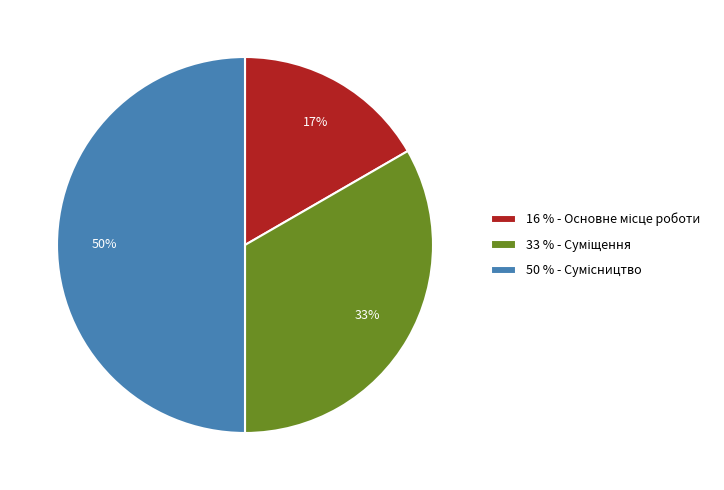

To the nearest percent, what is the average slice percentage?

33%